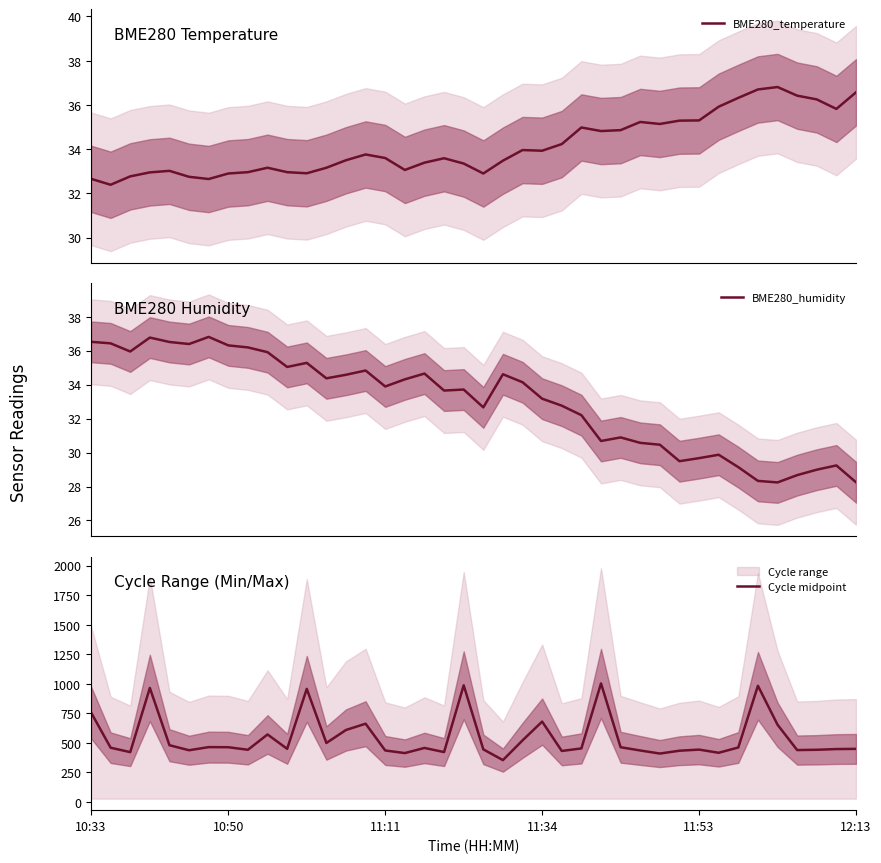

Which category has the highest value in the Cycle midpoint series?

26